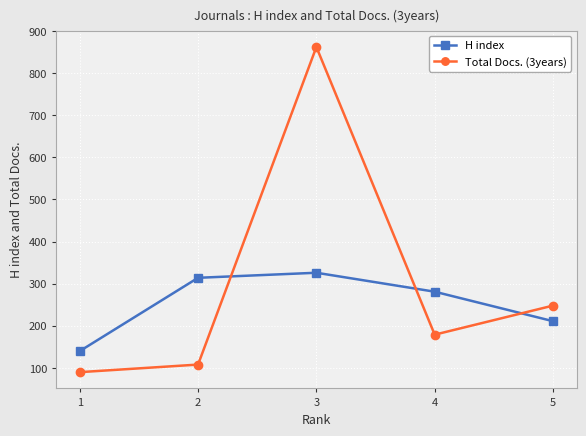

Which series changed the most between 1 and 4?

H index